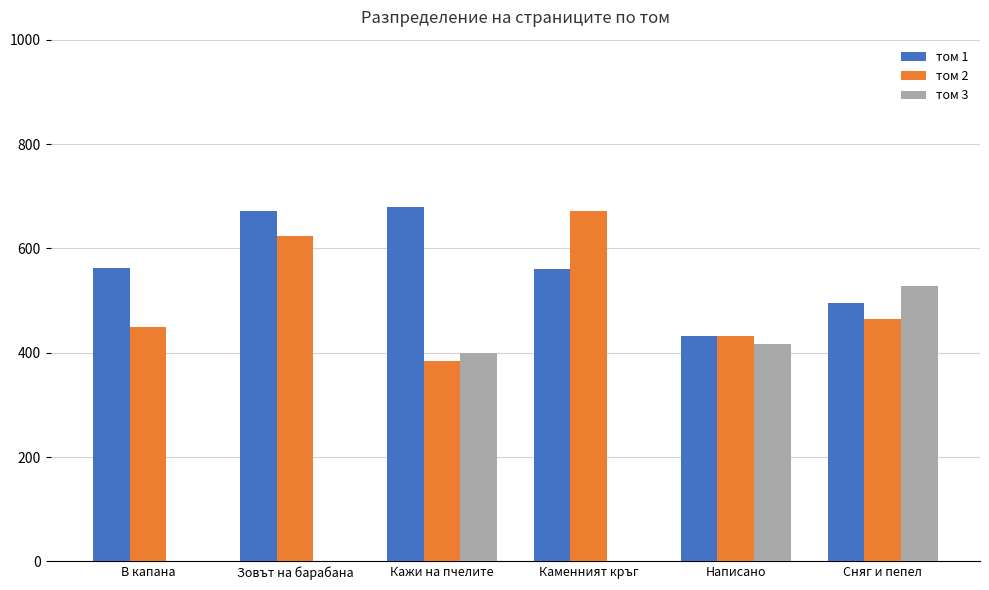

What is the total value across all series at Написано?

1280